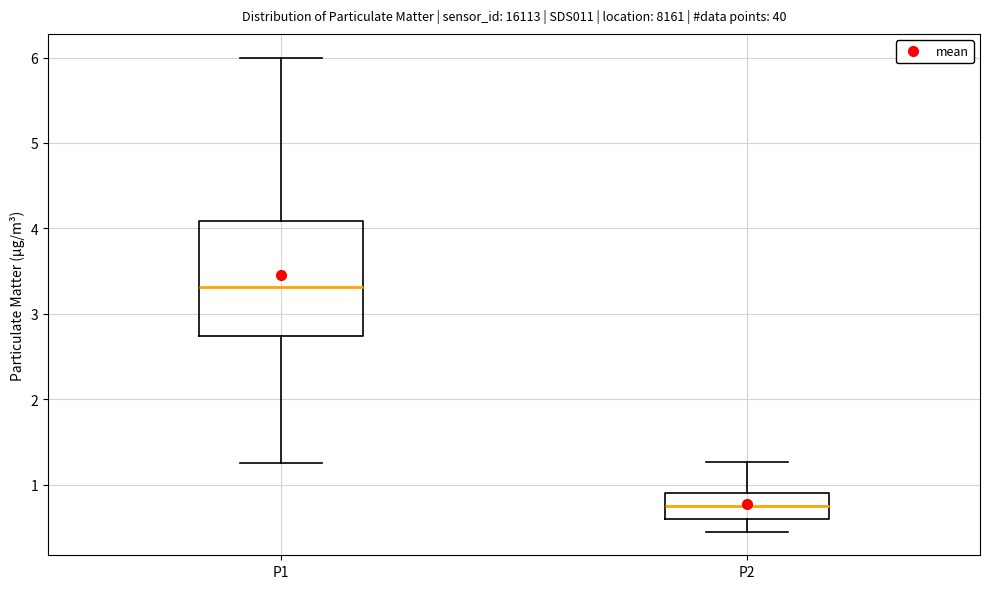

Where does the median line of the box for P1 sit on the y-axis? The values are not printed on the chart, so give them approximately, as read against the axis.

3.3